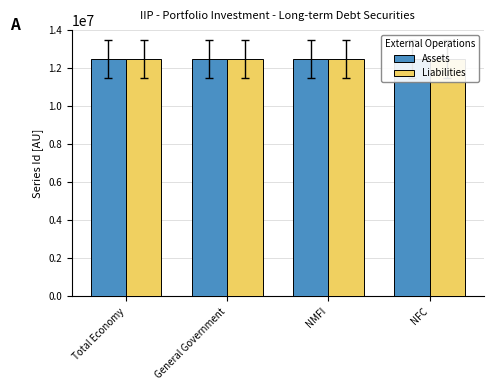

What is the value of the Assets bar at the 1st from the left?

12475884